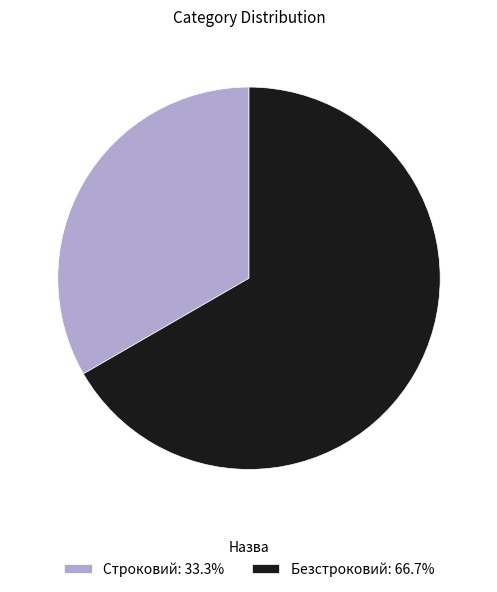

What is the smallest slice in the pie chart?

Строковий